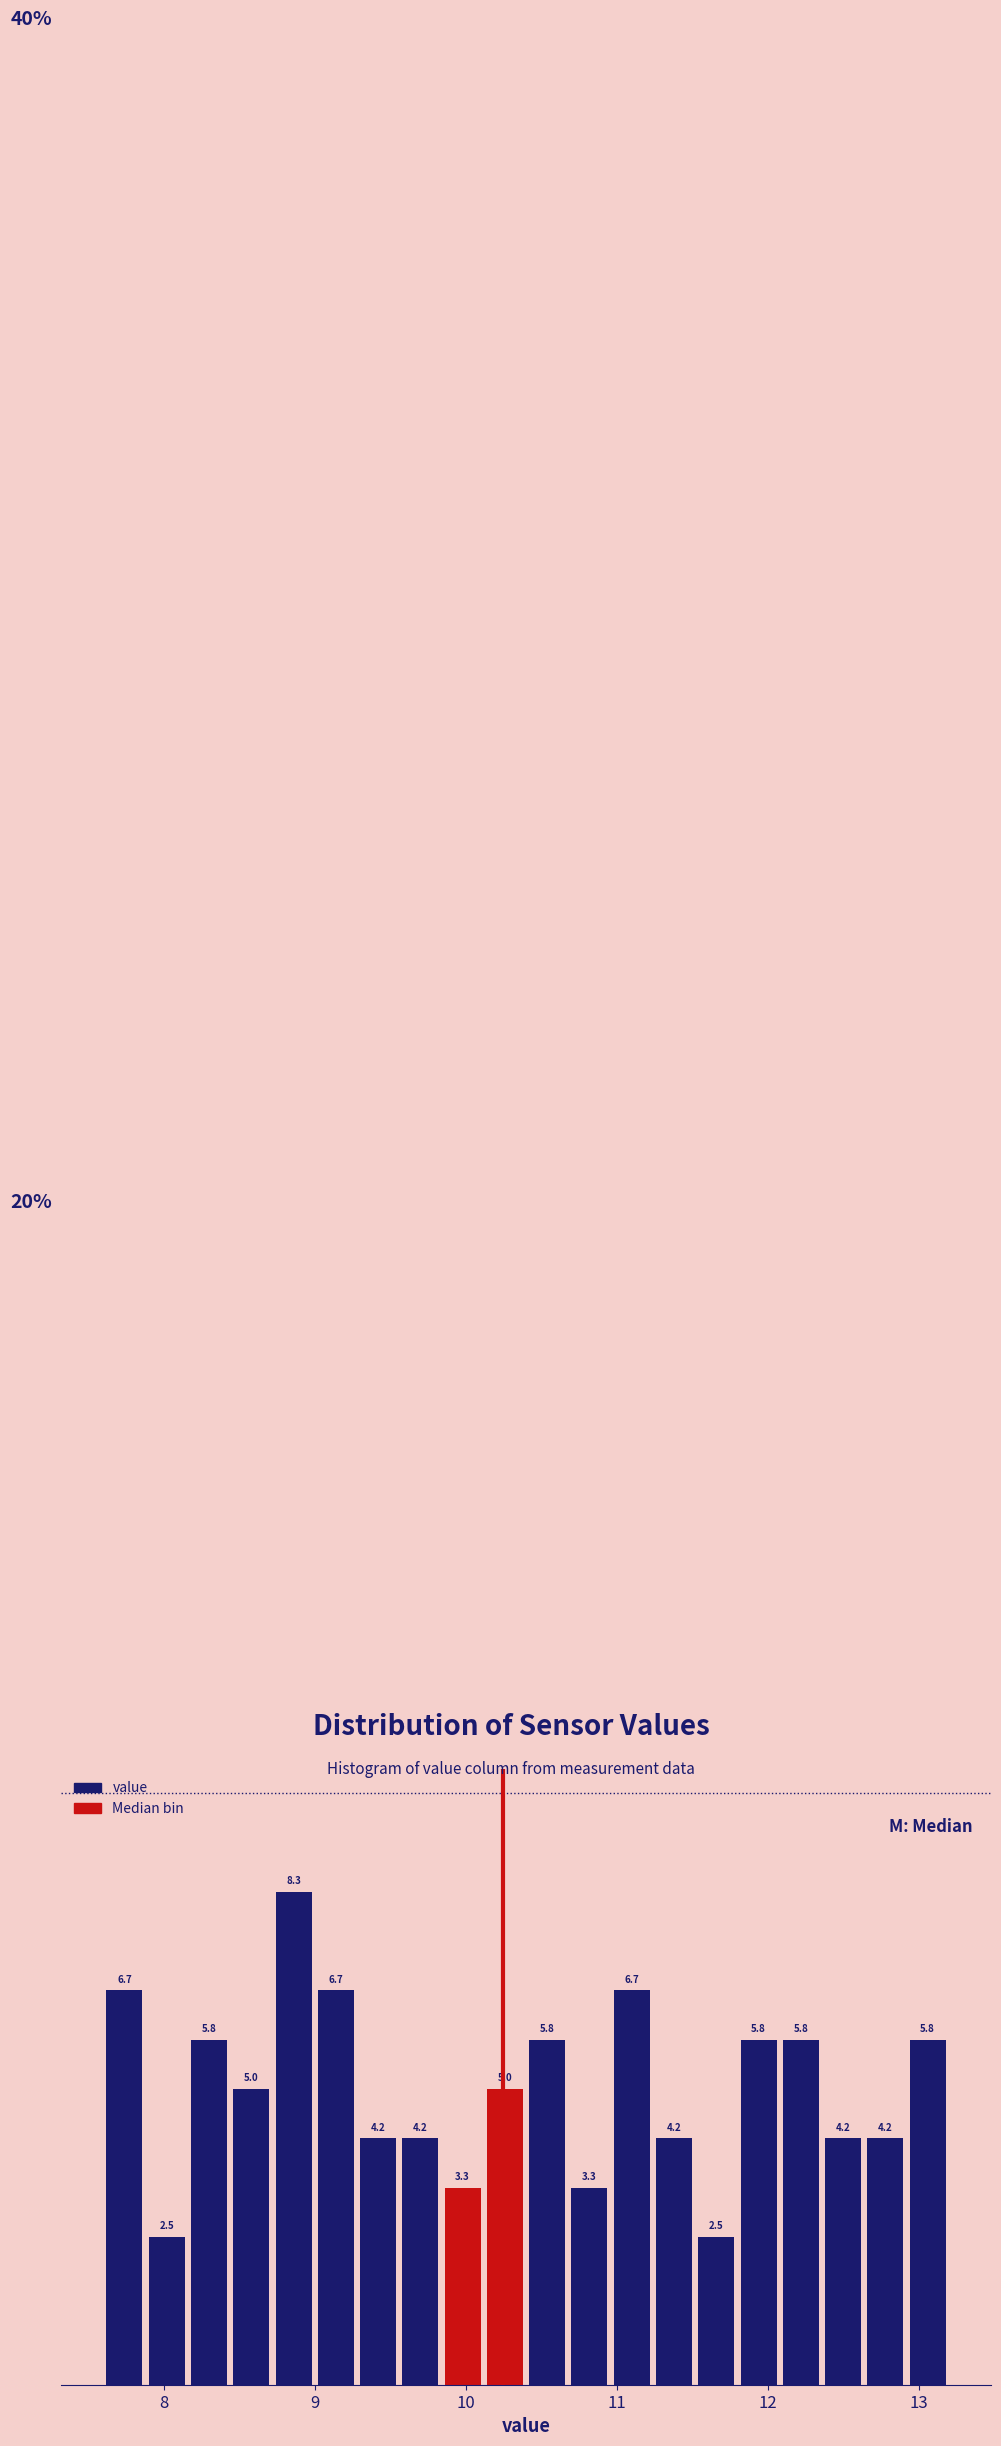

Around what value on the x-axis is the tallest bar? Give the approximate position of its centre, as read against the axis.

8.9